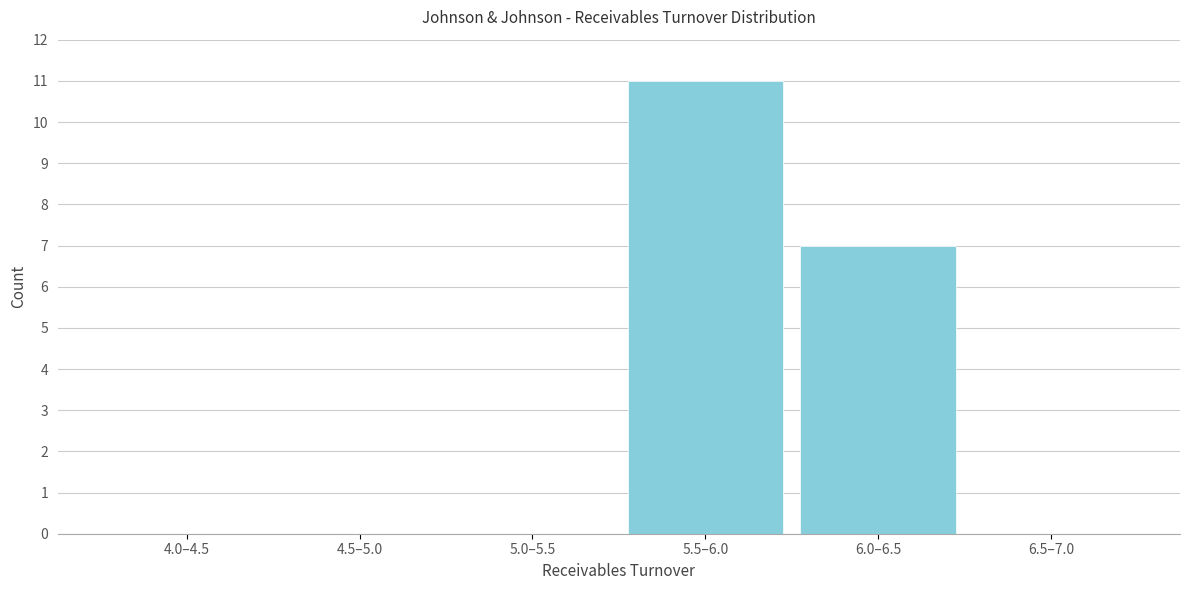

Reading right to left, what are all the values shown in this chart?

6.5–7.0=0	6.0–6.5=7	5.5–6.0=11	5.0–5.5=0	4.5–5.0=0	4.0–4.5=0